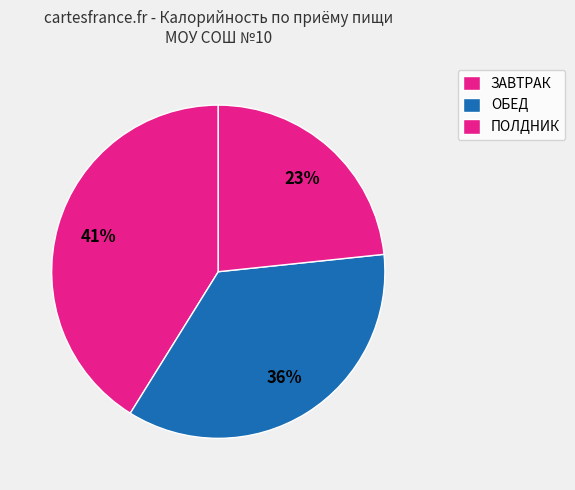

How many segments does this pie chart have?

3